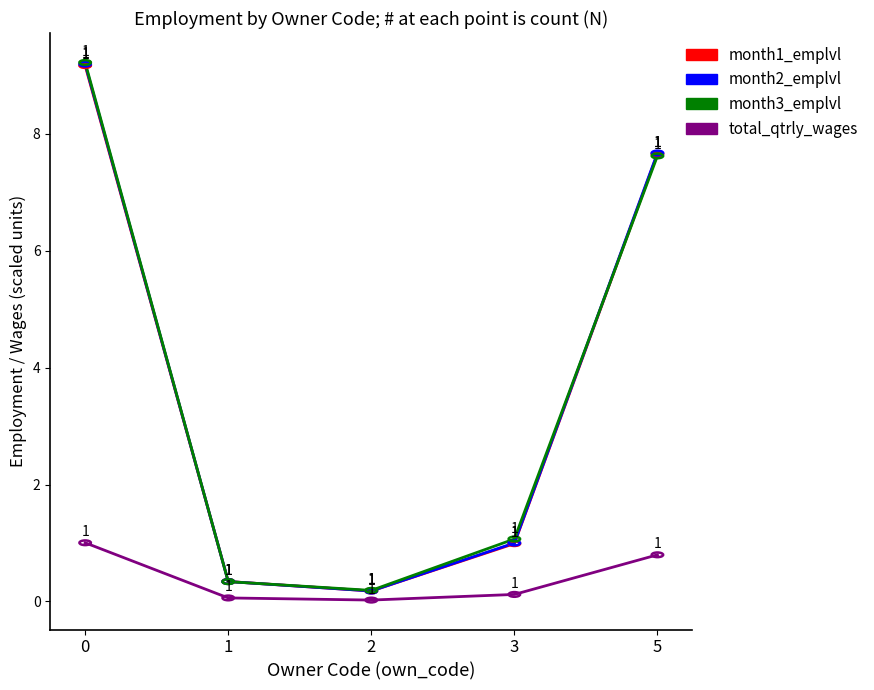

What is the difference between the month3_emplvl values at 1 and 3?

0.7